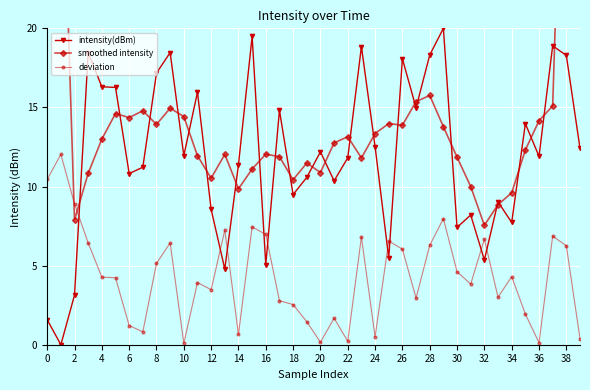

True or false: intensity(dBm) has more than 2 points higher than both neighbors.

True